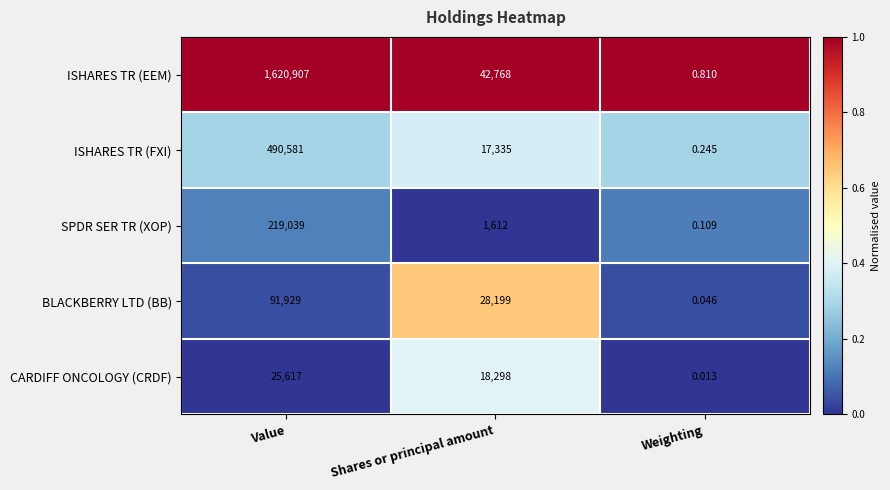

At how many categories does at least one series exceed 0?

3